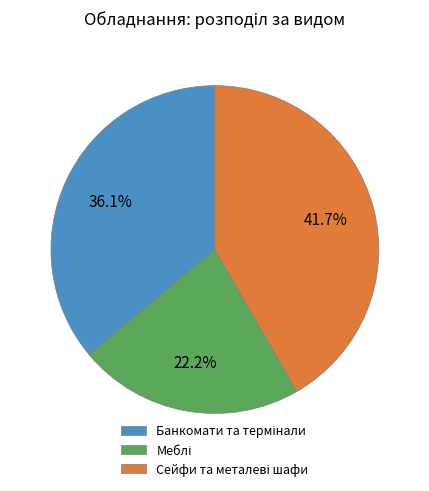

Is there a majority slice in this chart?

No